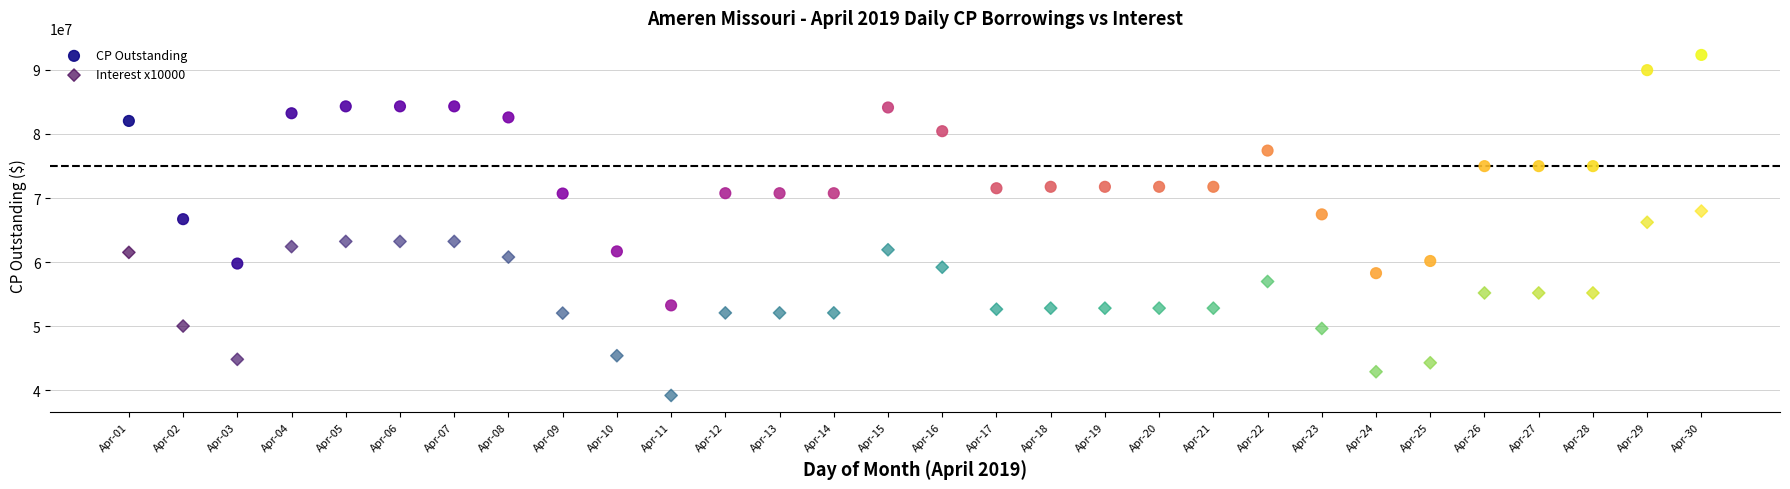

Which series contains the lowest Y value?

Interest x10000